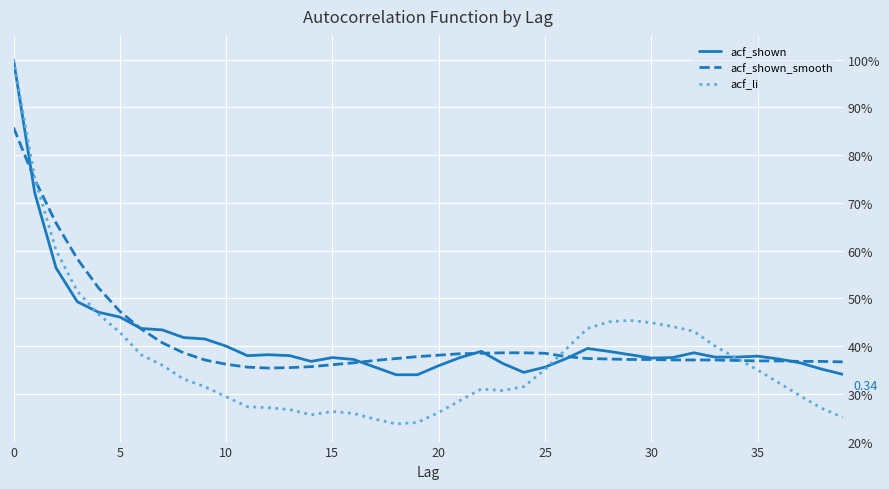

Does the chart have visible grid lines?

Yes